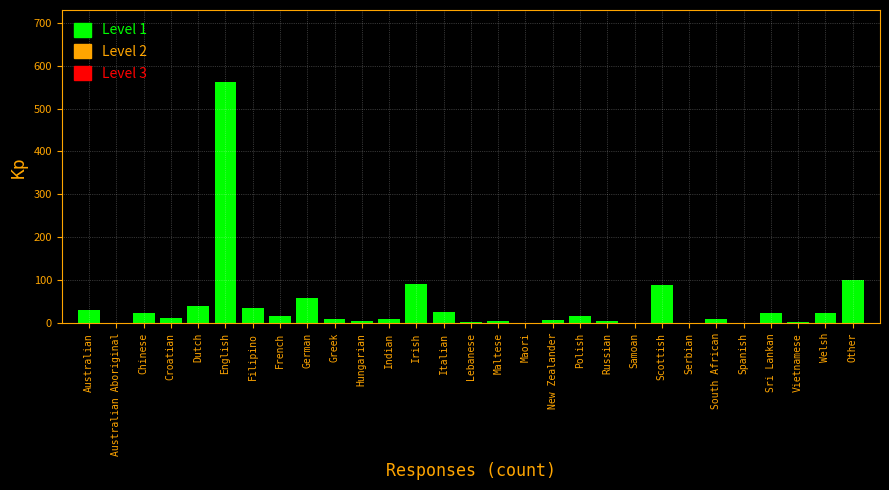

Read the value at Scottish.

90